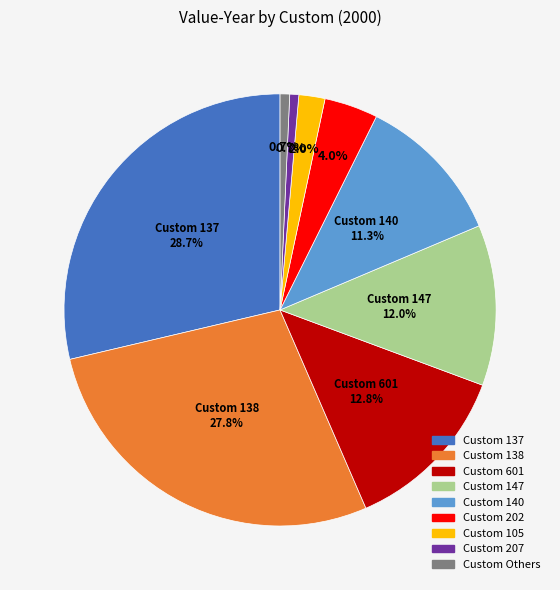

Does any single category account for the majority?

No